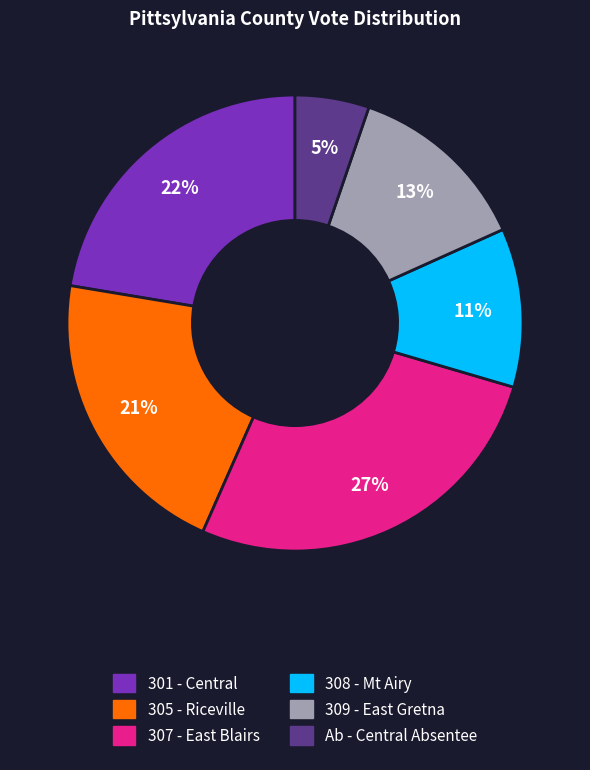

Which category has the biggest portion of the pie?

307 - East Blairs